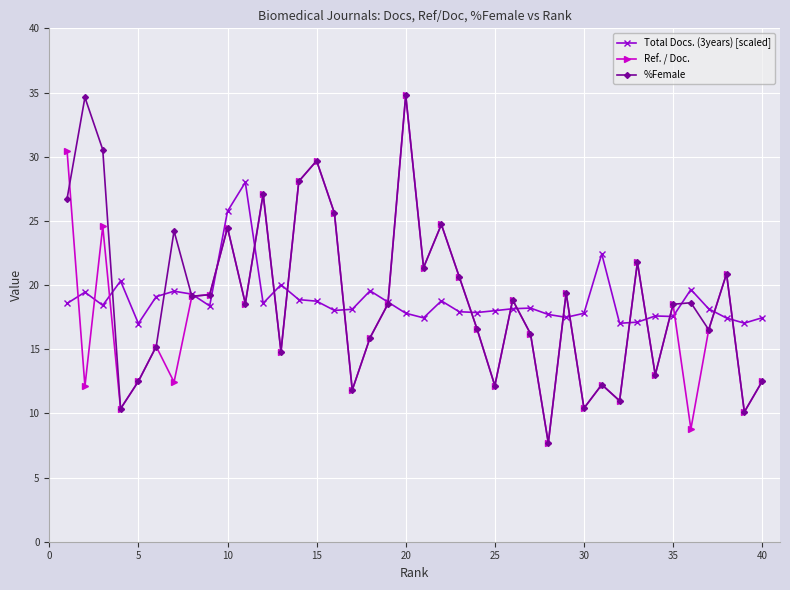

What is the value of the Ref. / Doc. point at the 15th from the left?

29.7